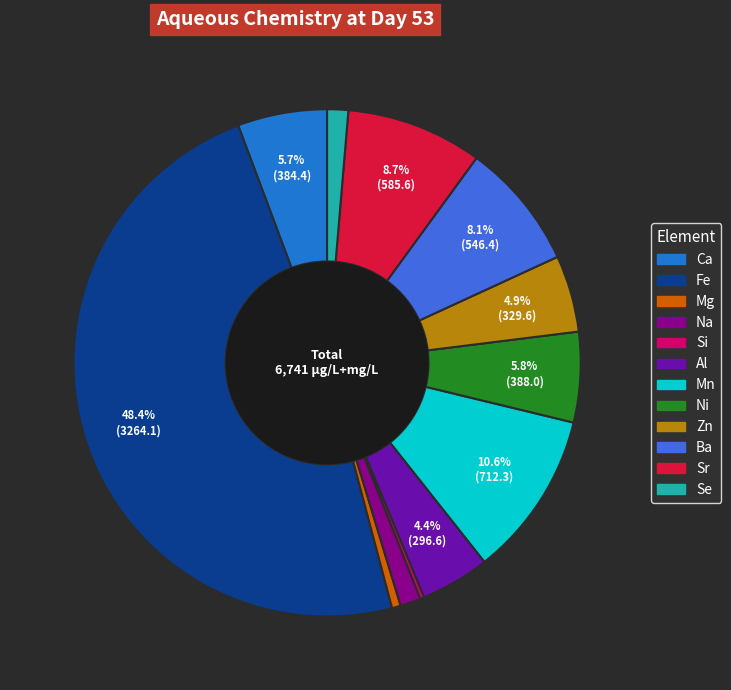

Which category has the biggest portion of the pie?

Fe